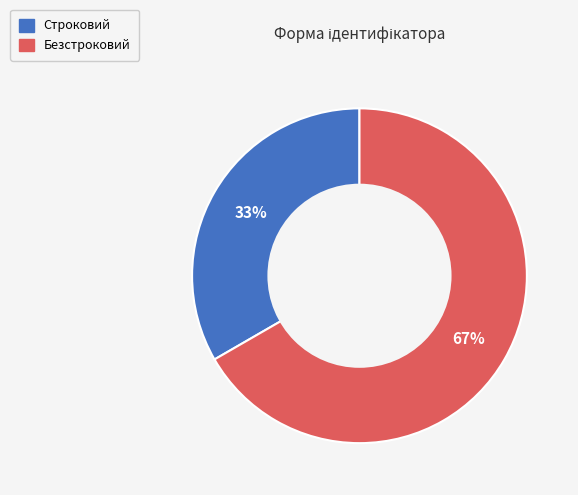

Is the sum of Строковий and Безстроковий greater than half?

Yes